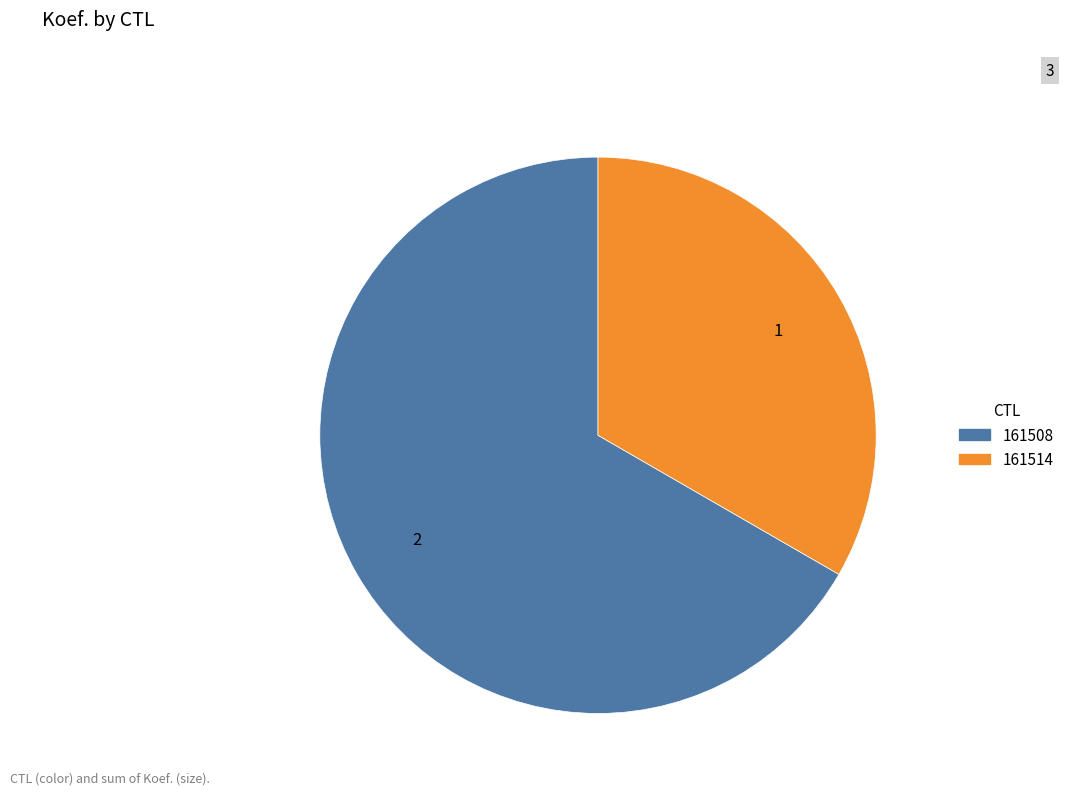

Rank the categories by value from lowest to highest.

161514, 161508